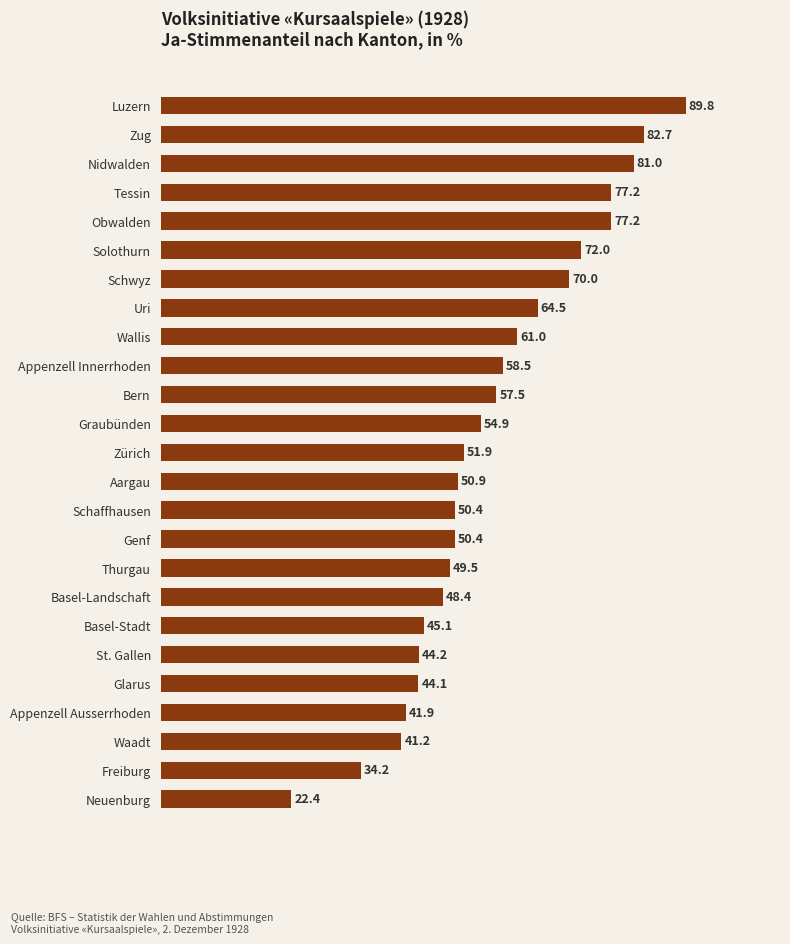

Reading top to bottom, transcribe all the data shown in this chart.

Luzern=89.8	Zug=82.7	Nidwalden=81.0	Tessin=77.2	Obwalden=77.2	Solothurn=72.0	Schwyz=70.0	Uri=64.5	Wallis=61.0	Appenzell Innerrhoden=58.5	Bern=57.5	Graubünden=54.9	Zürich=51.9	Aargau=50.9	Schaffhausen=50.4	Genf=50.4	Thurgau=49.5	Basel-Landschaft=48.4	Basel-Stadt=45.1	St. Gallen=44.2	Glarus=44.1	Appenzell Ausserrhoden=41.9	Waadt=41.2	Freiburg=34.2	Neuenburg=22.4